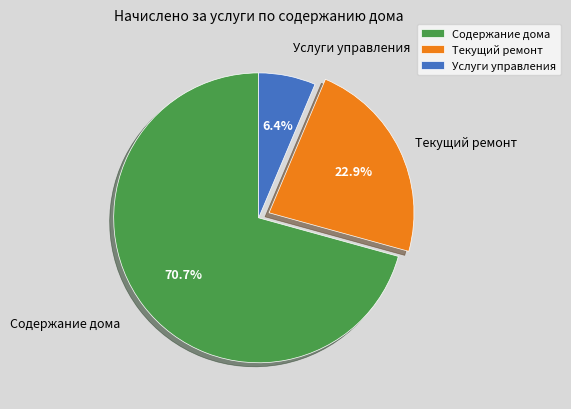

What is the smallest slice in the pie chart?

Услуги управления